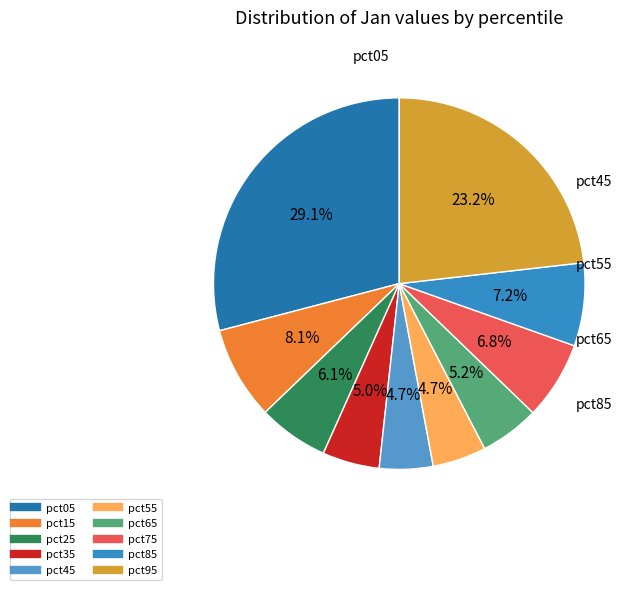

Between pct95 and pct35, which is larger?

pct95